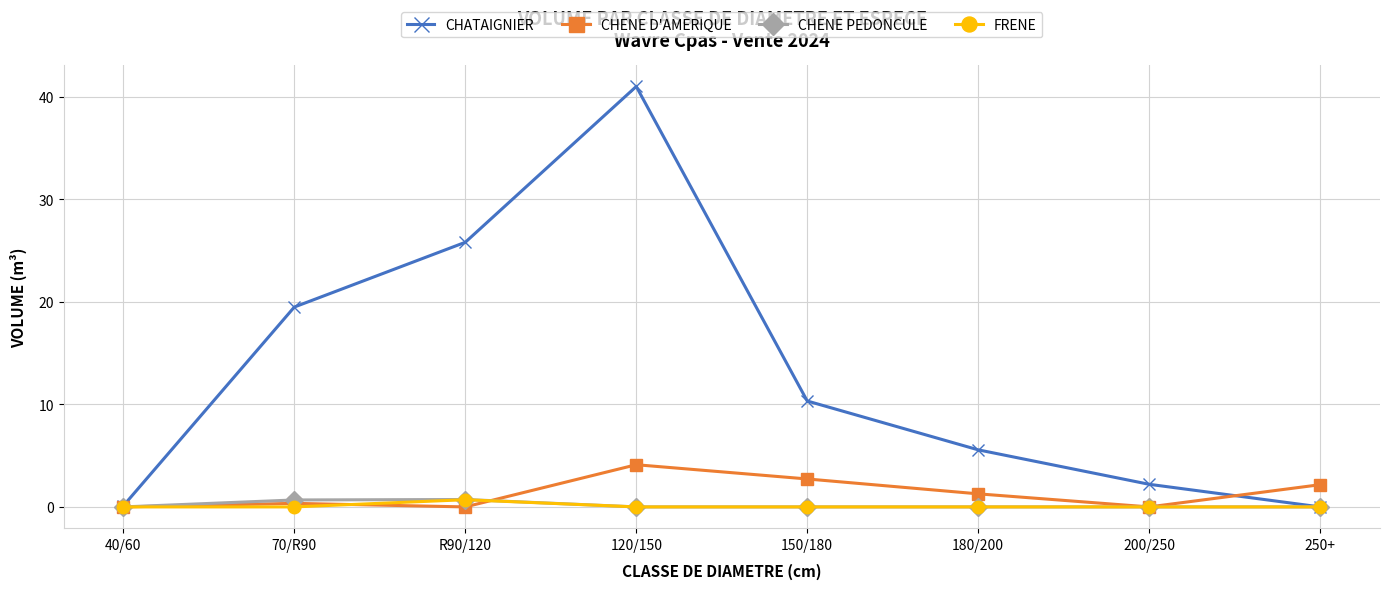

At which category does CHATAIGNIER reach its first local peak?

120/150